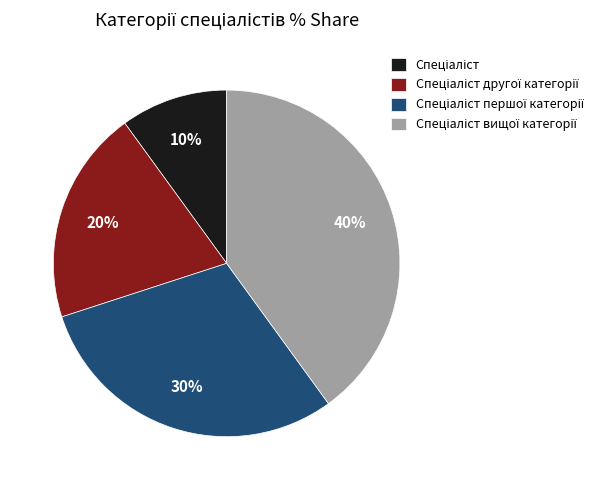

To the nearest percent, what is the difference between the largest and smallest slice percentages?

30%